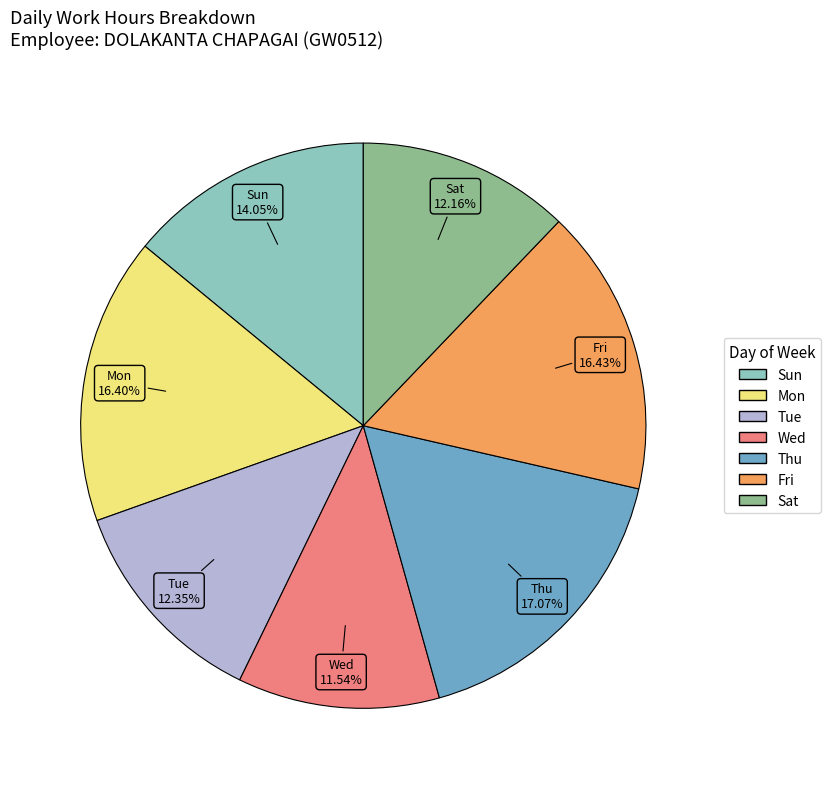

Is there a majority slice in this chart?

No